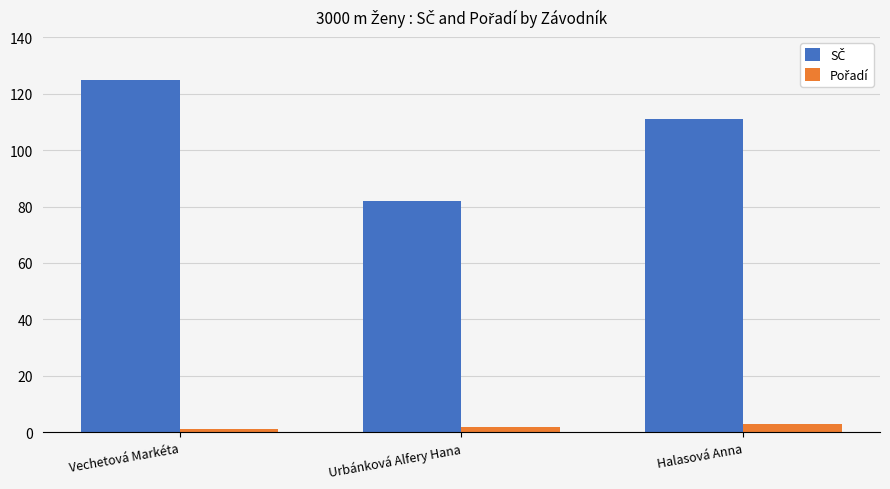

What is the maximum value shown in the chart?

125